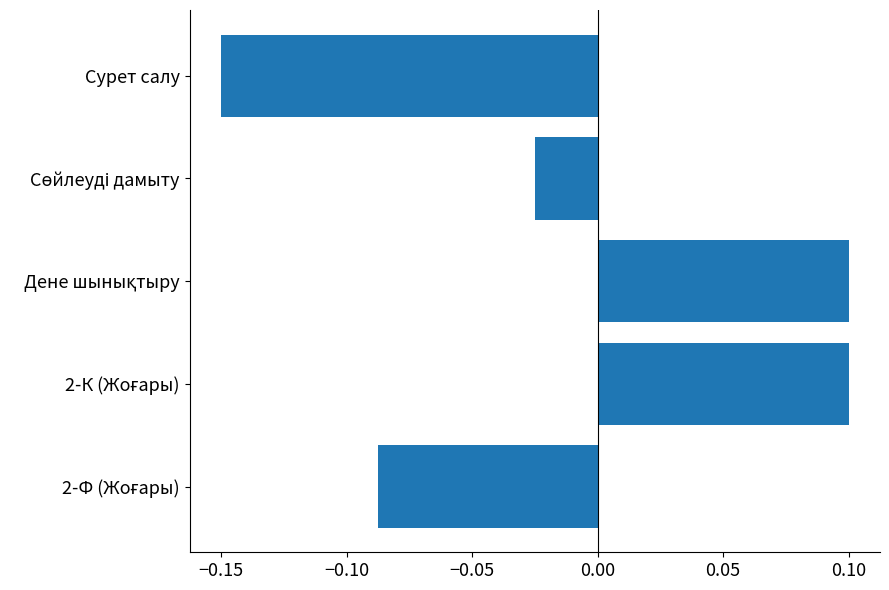

The chart shows a value of -0.2 at Сурет салу. True or false?

False